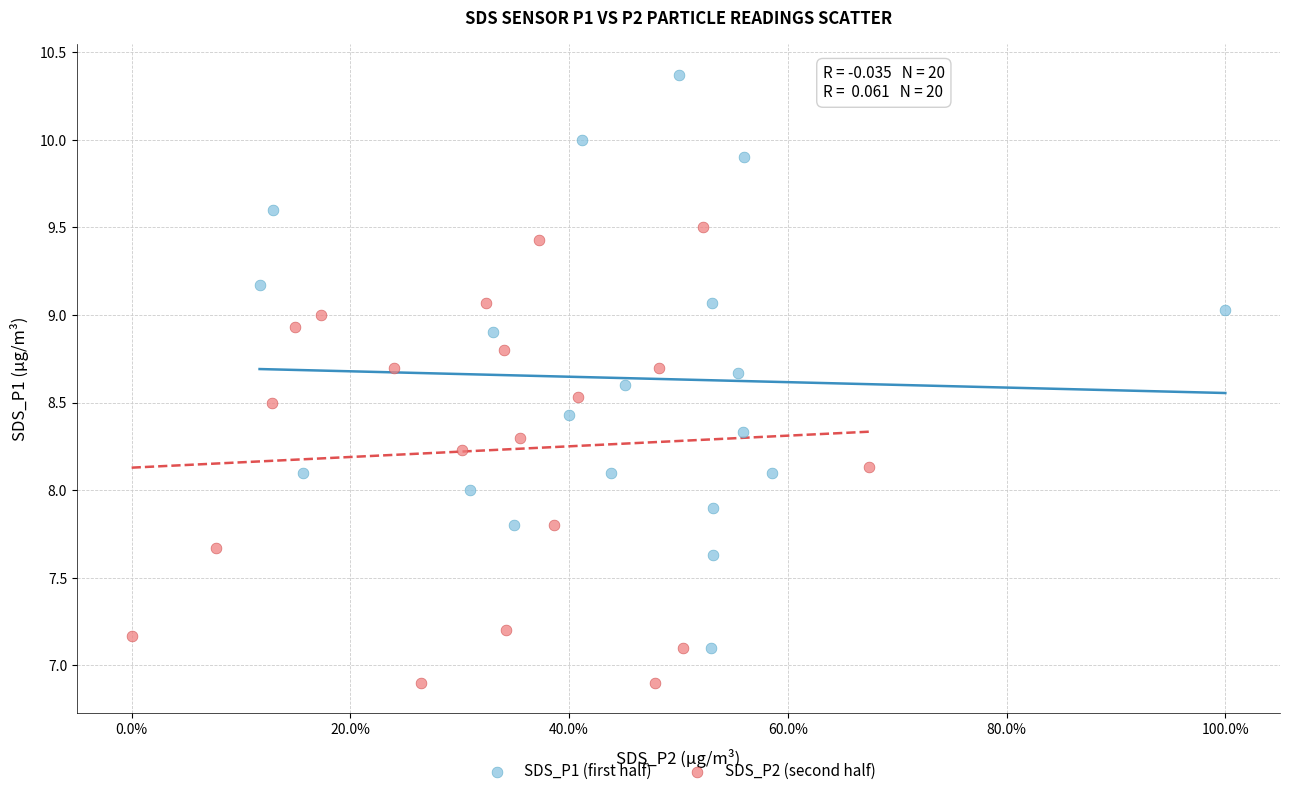

Which series contains the highest Y value?

SDS_P1 (first half)